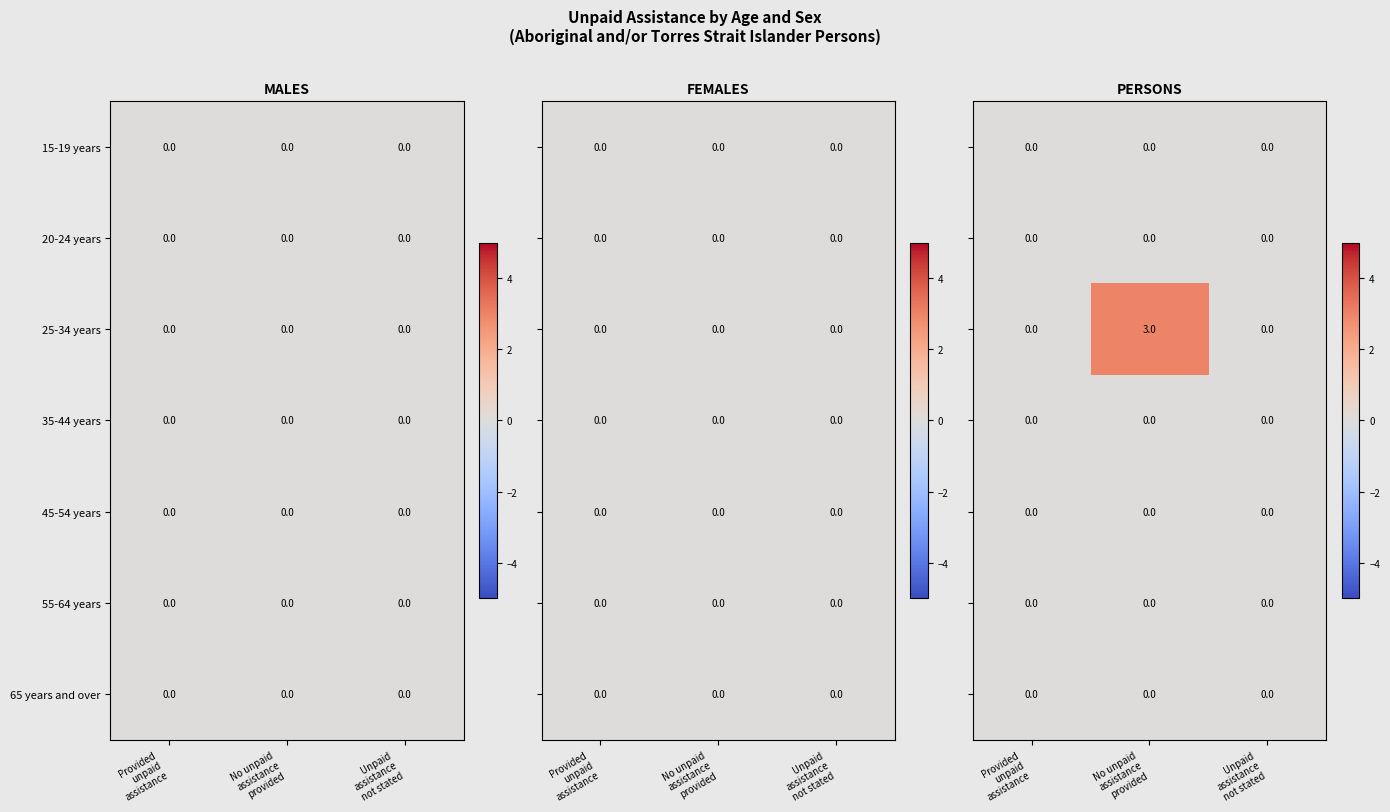

What is the sum of the 25-34 years values at No unpaid assistance provided and Unpaid assistance not stated?

3